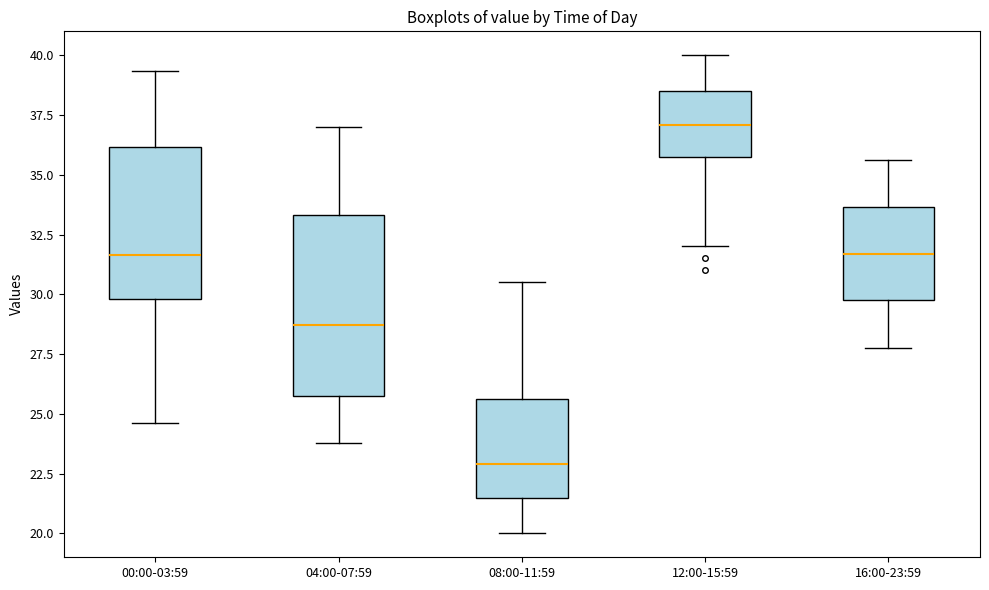

Where is the upper edge of the box for 16:00-23:59 on the y-axis? The values are not printed on the chart, so give them approximately, as read against the axis.

33.5